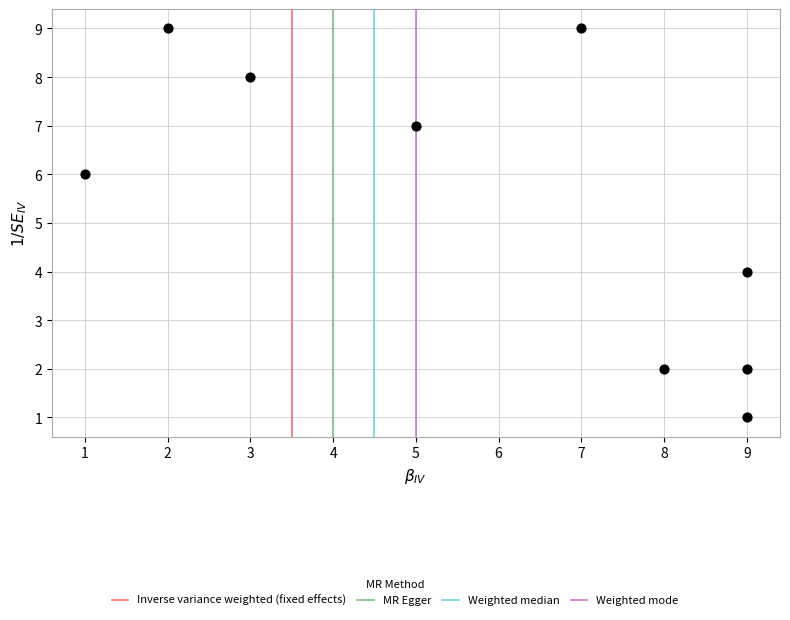

What is the average Y value?

5